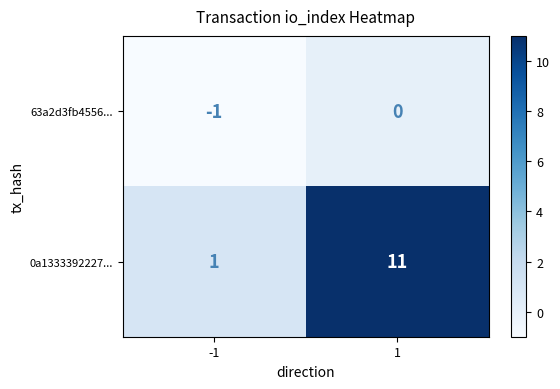

List the series in order of their peak value, highest first.

0a1333392227..., 63a2d3fb4556...